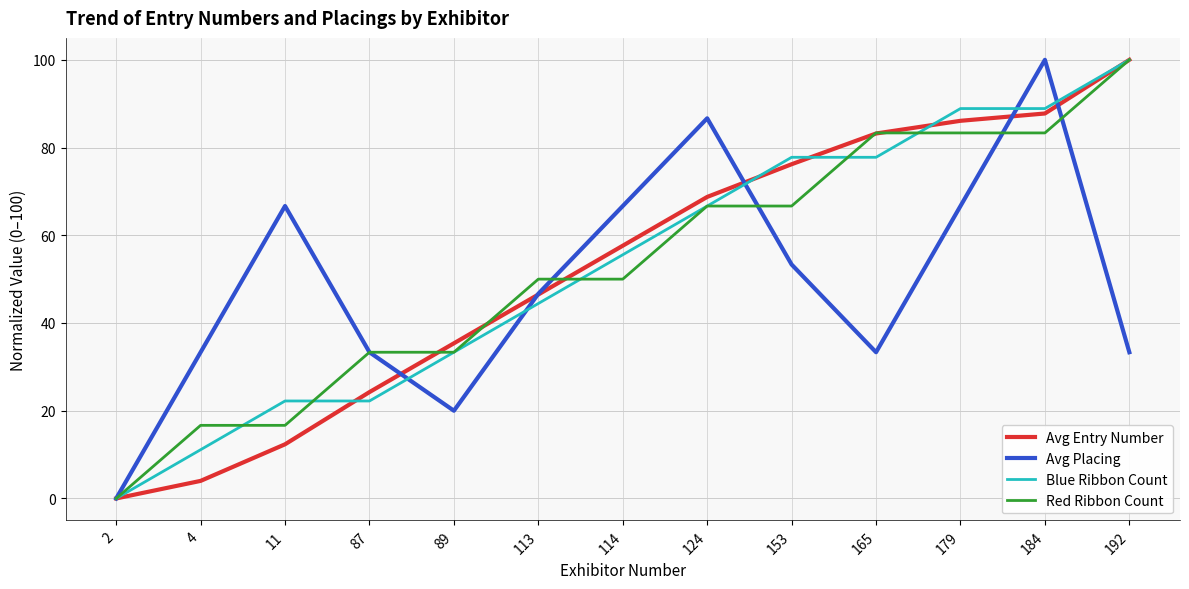

What is the approximate value of Avg Entry Number at 114?

57.6